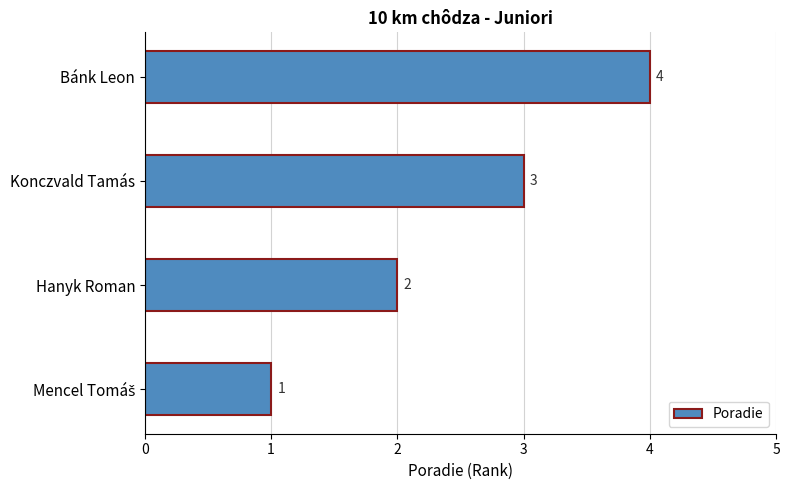

What is the approximate value at Bánk Leon?

4